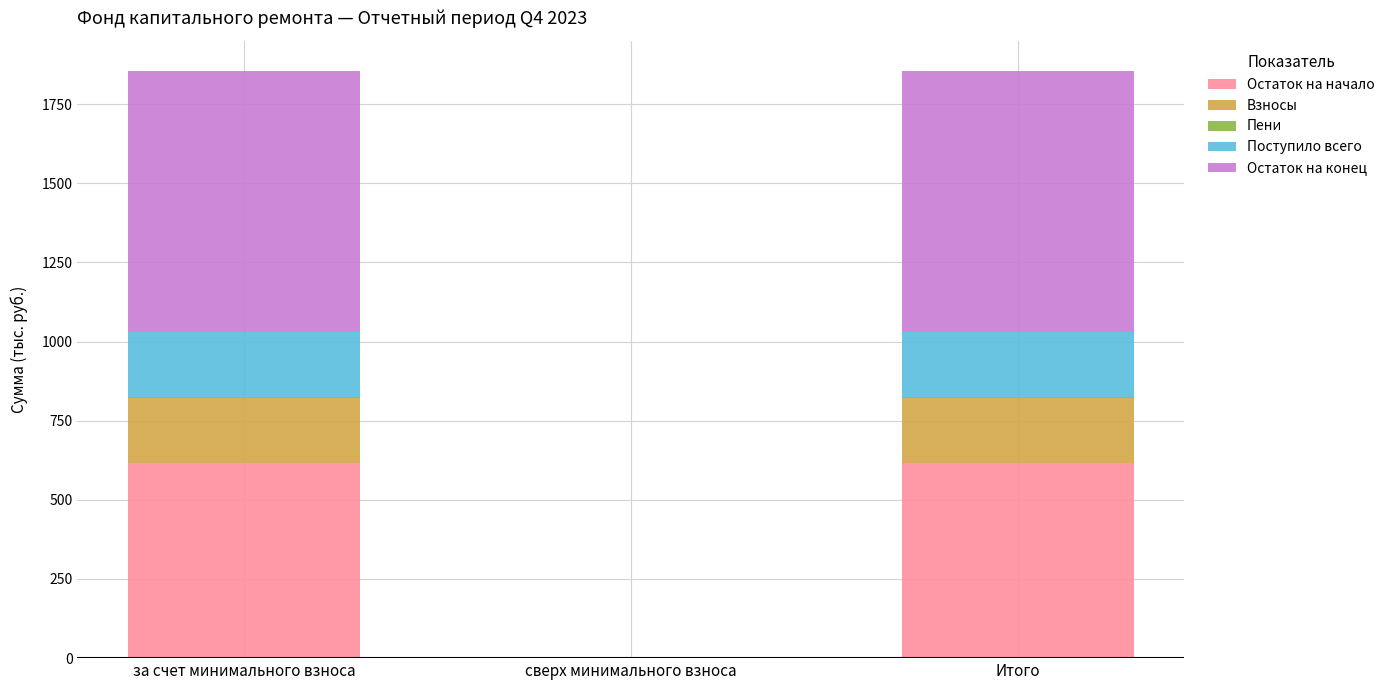

What is the sum of all Остаток на начало values?

1235.1